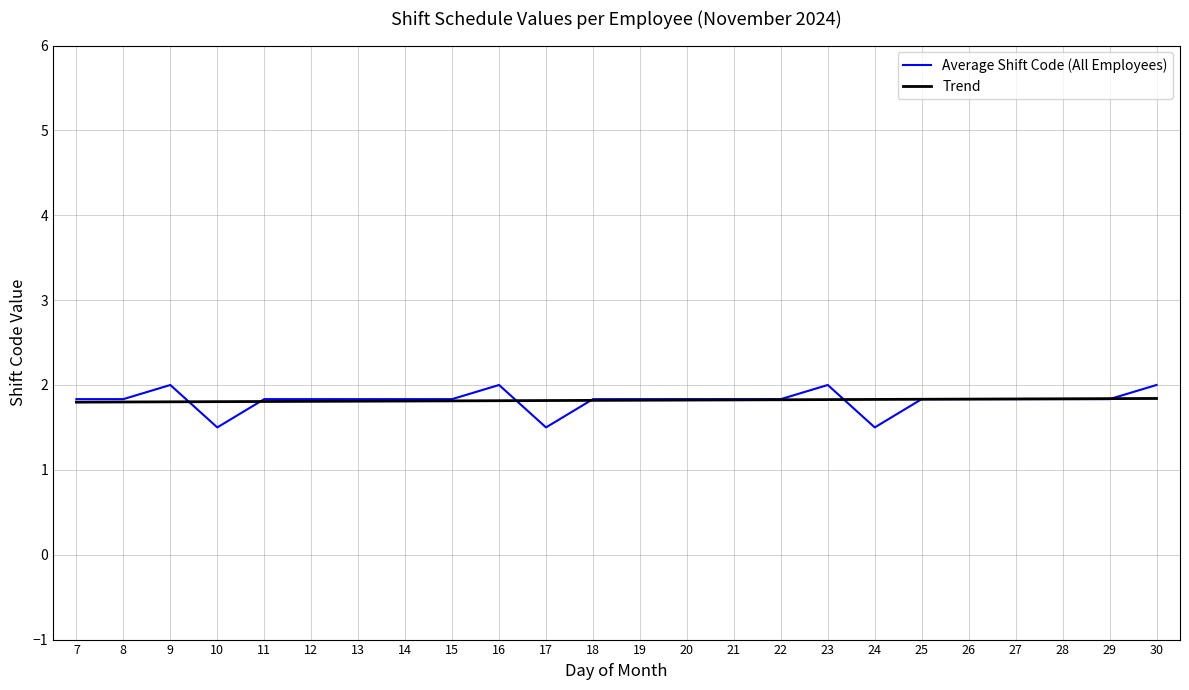

Is the value of Trend at 29 greater than the value of Average Shift Code (All Employees) at 10?

Yes